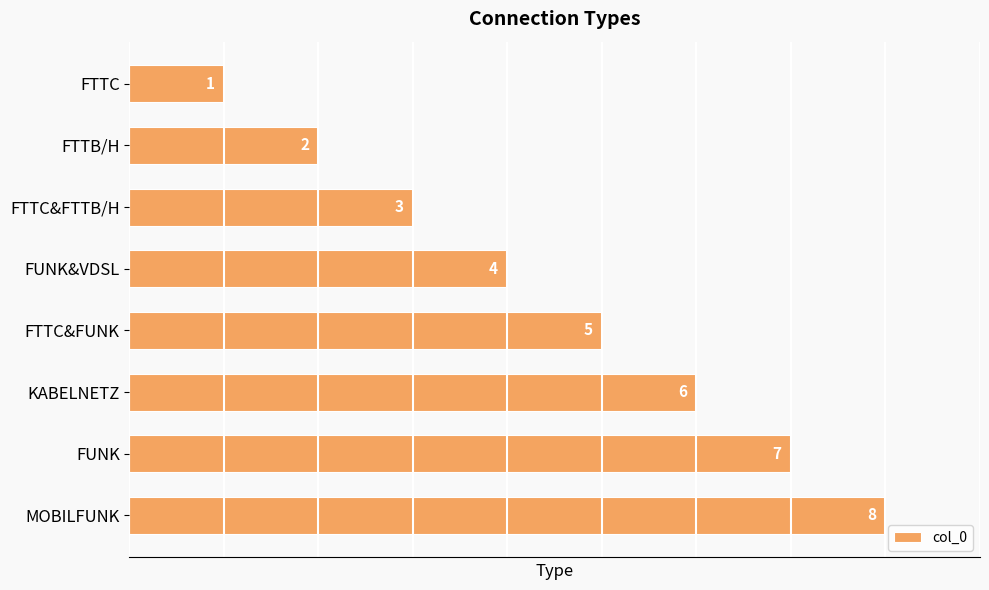

What is the change in value from FTTC&FUNK to MOBILFUNK?

+3